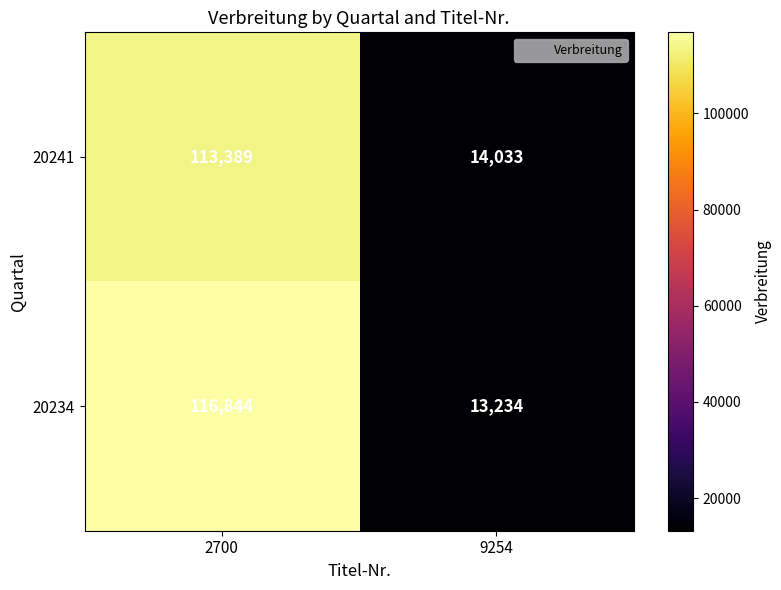

The 20234 series shows 116844 at 2700. True or false?

True